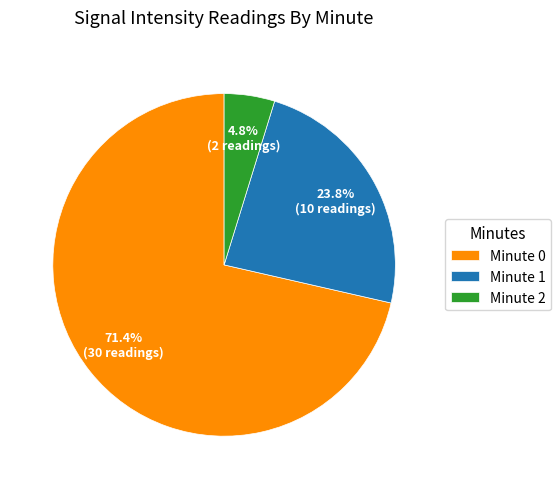

Do Minute 0 and Minute 1 together represent more than half of the pie?

Yes